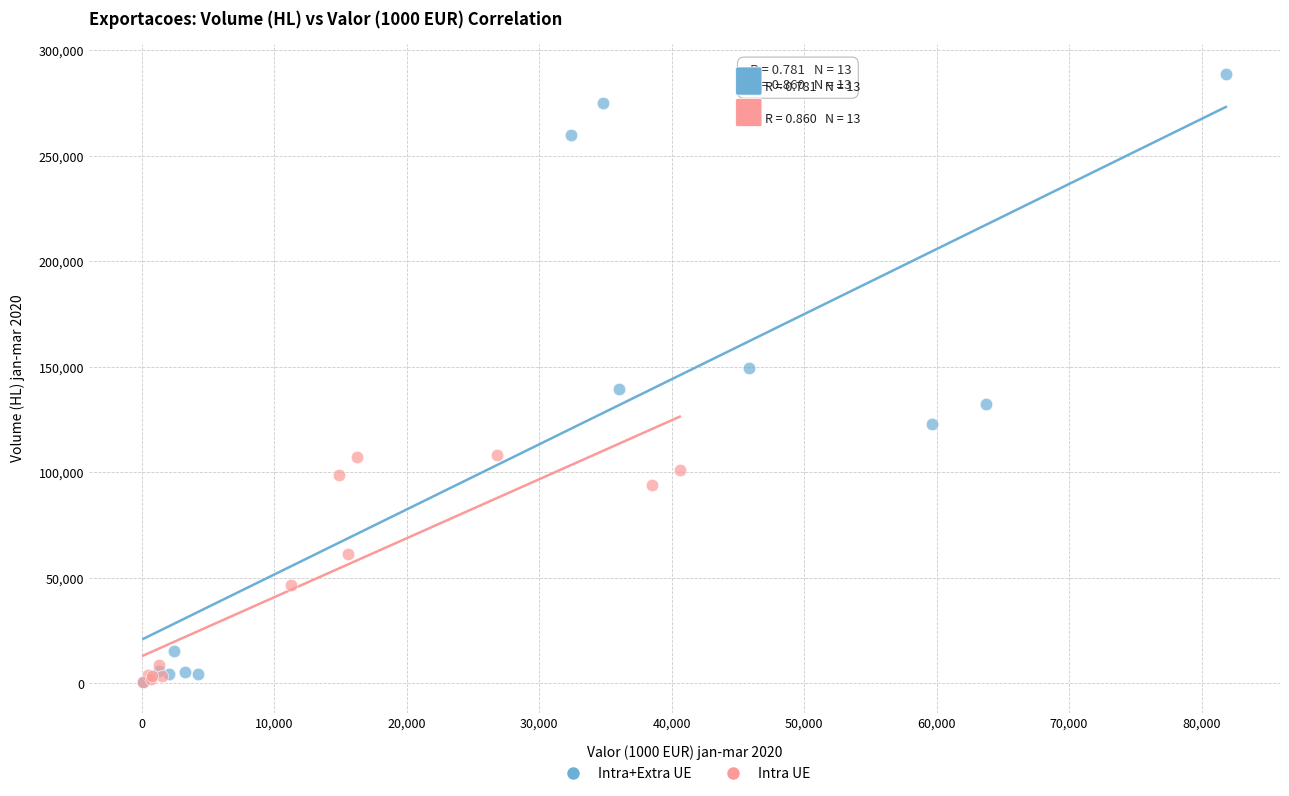

Which series reaches the maximum Y coordinate?

Intra+Extra UE